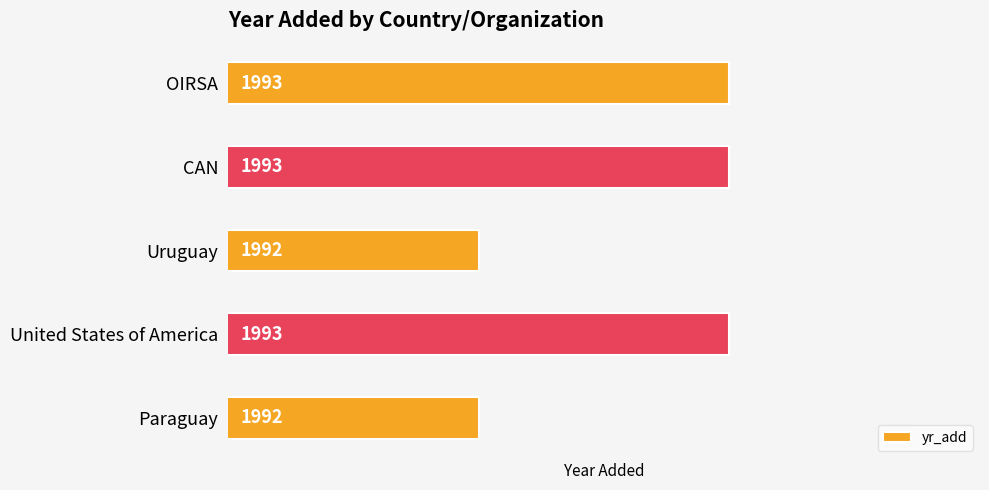

The value at Uruguay is 916. True or false?

False